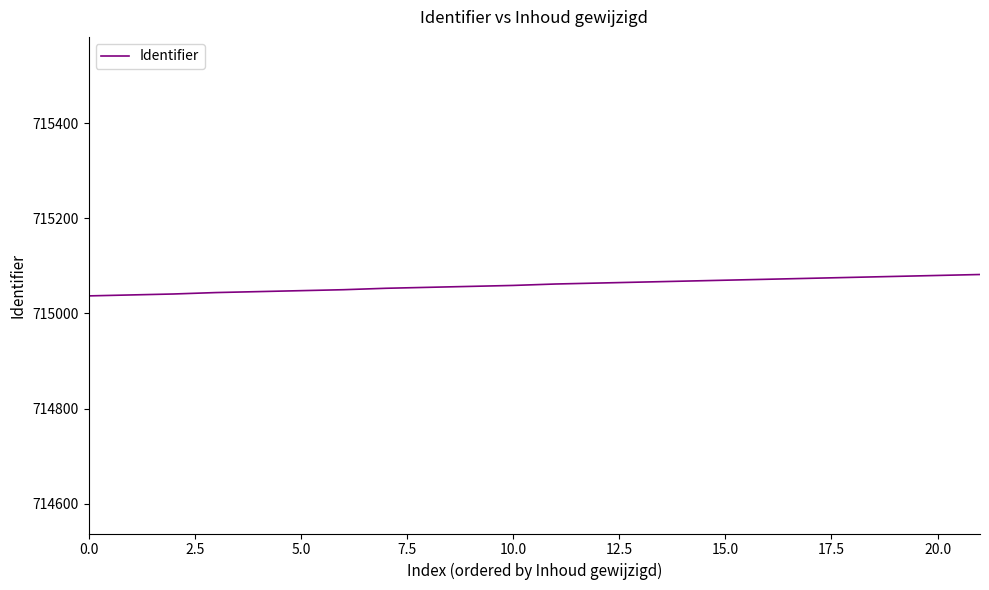

Does the chart display data point markers on the line(s)?

No